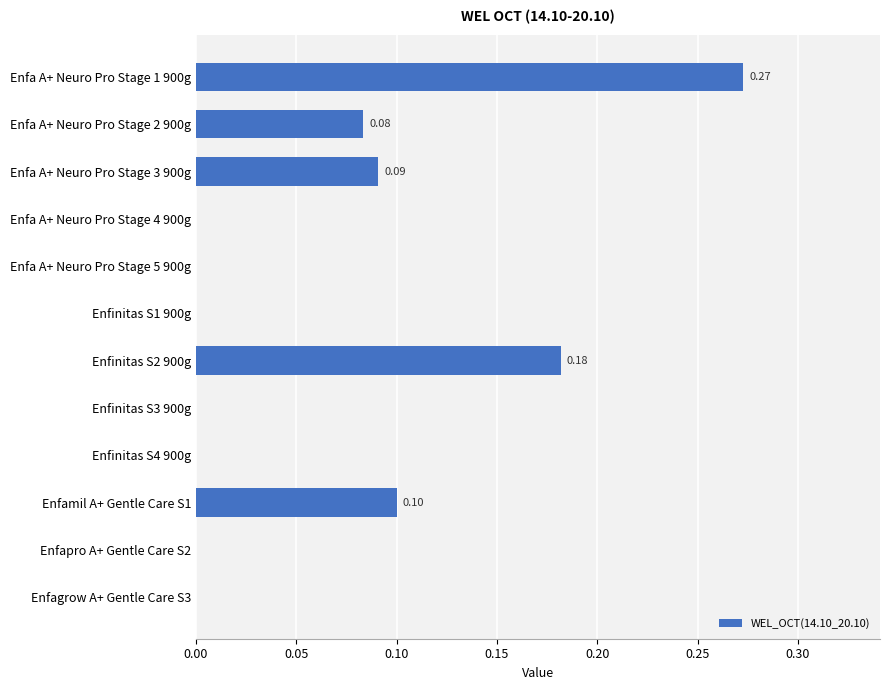

What is the sum of all values?

0.7